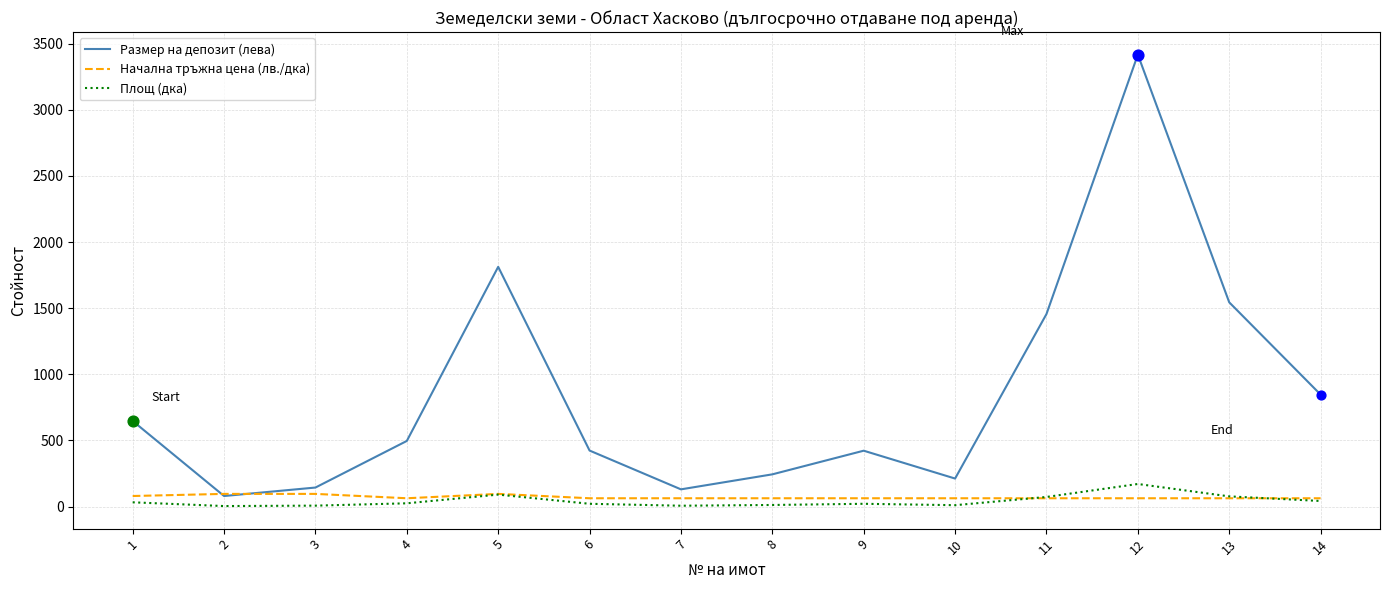

Which series has the largest total across all categories?

Размер на депозит (лева)